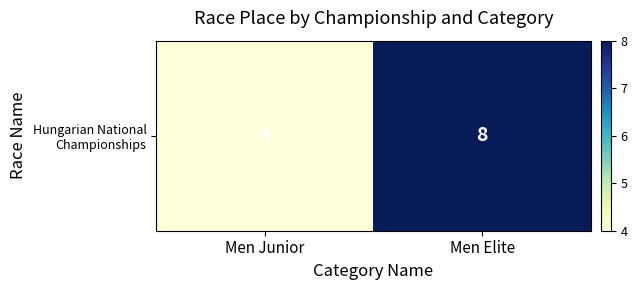

The value at Men Junior is 2. True or false?

False